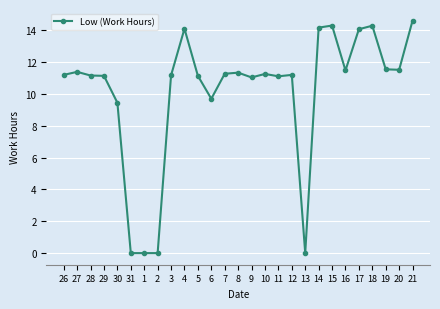

True or false: the data has more than 2 interior local peaks.

True